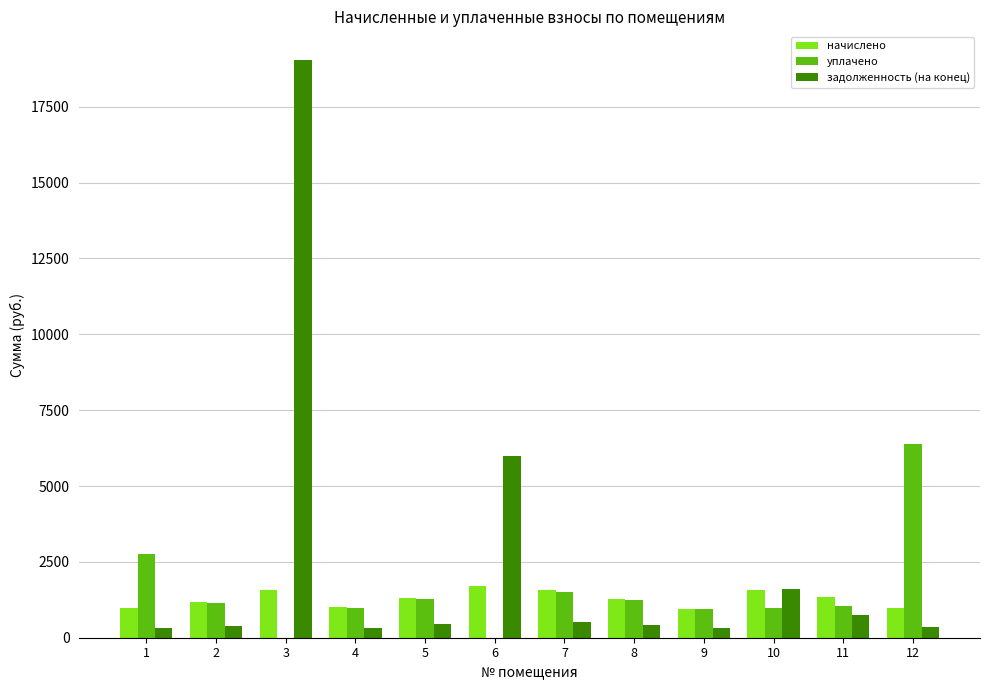

True or false: начислено has a value of 1560.1 at 7.

True